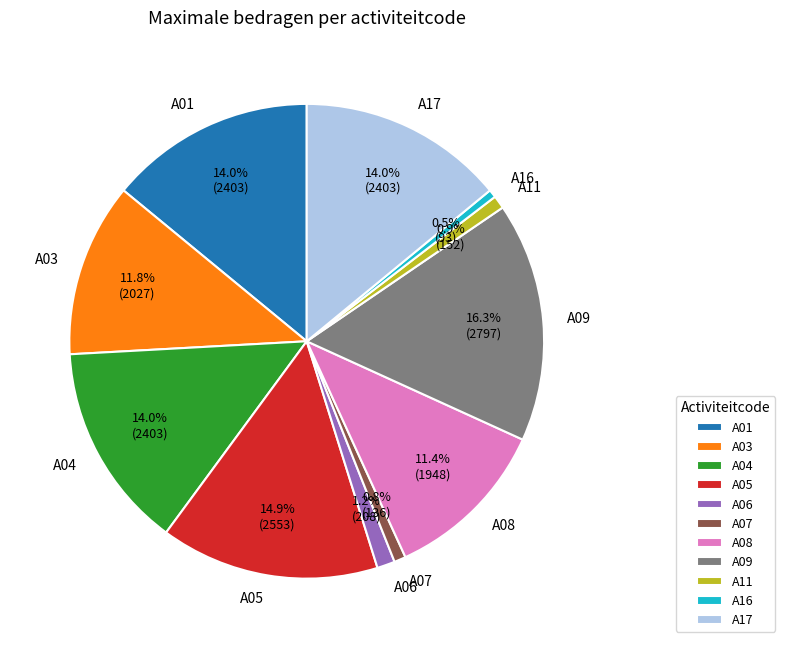

To the nearest percent, what portion does A06 represent?

1%